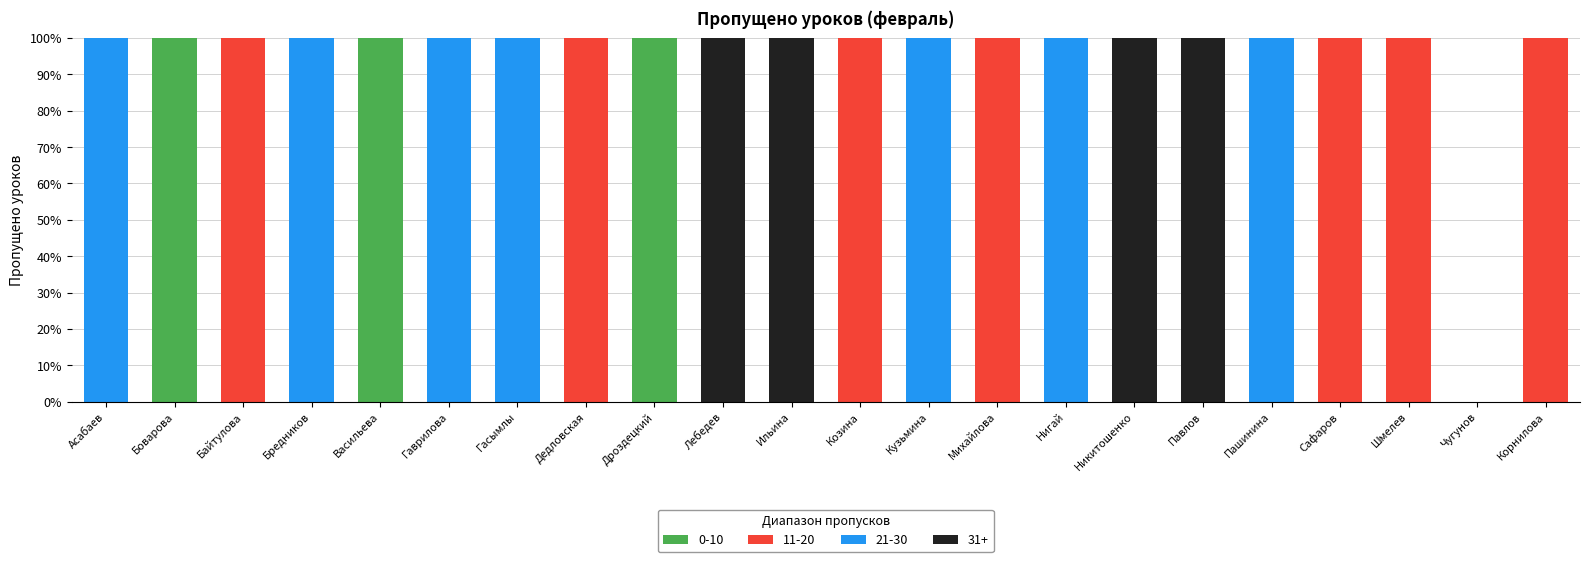

Is it true that 0-10 equals -48 at Бредников?

False